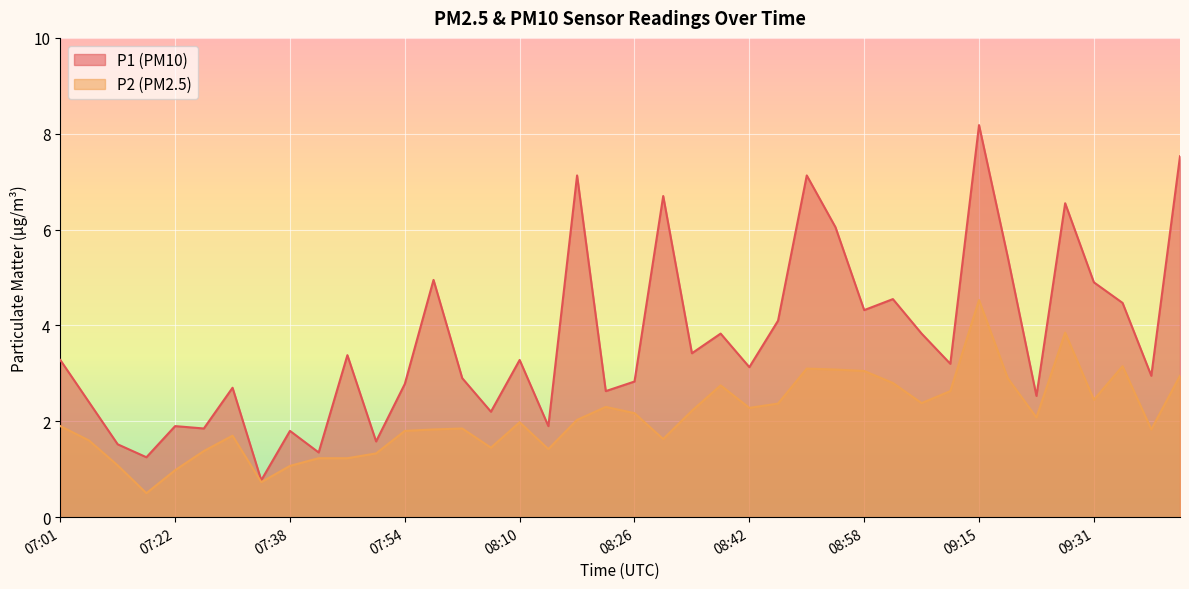

What is the spread (max minus min) of values at 09:06?

1.5